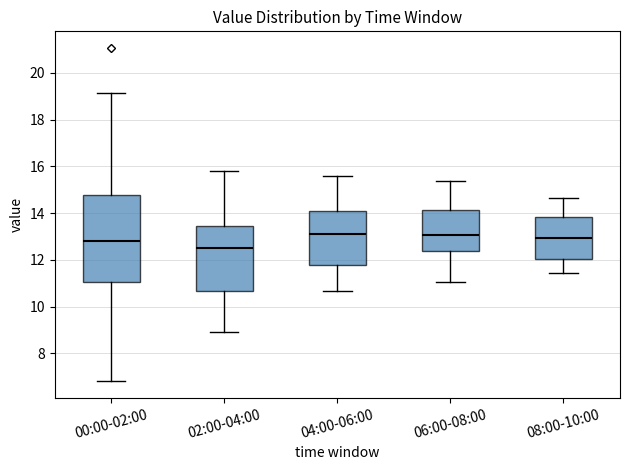

Where does the median line of the box for 02:00-04:00 sit on the y-axis? The values are not printed on the chart, so give them approximately, as read against the axis.

12.6